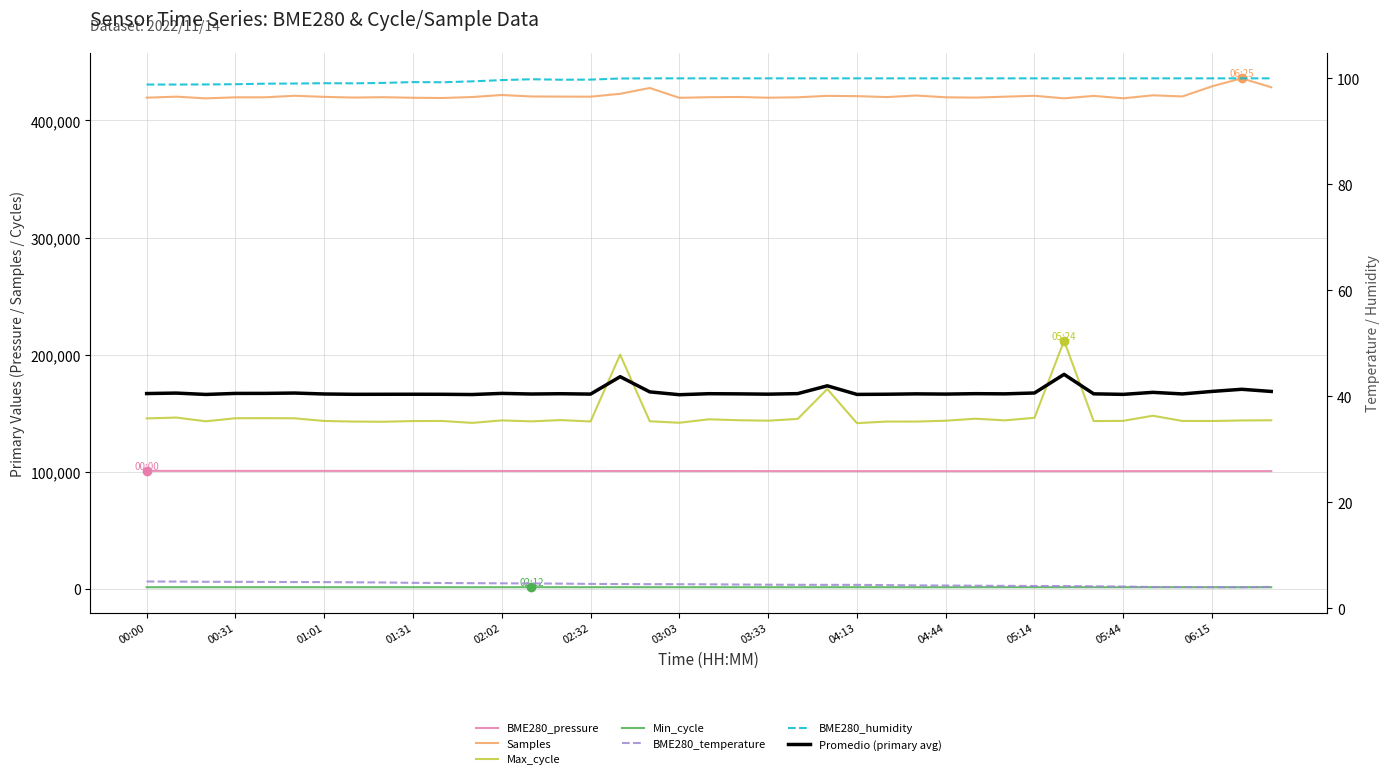

True or false: BME280_temperature and Samples intersect in this chart.

False